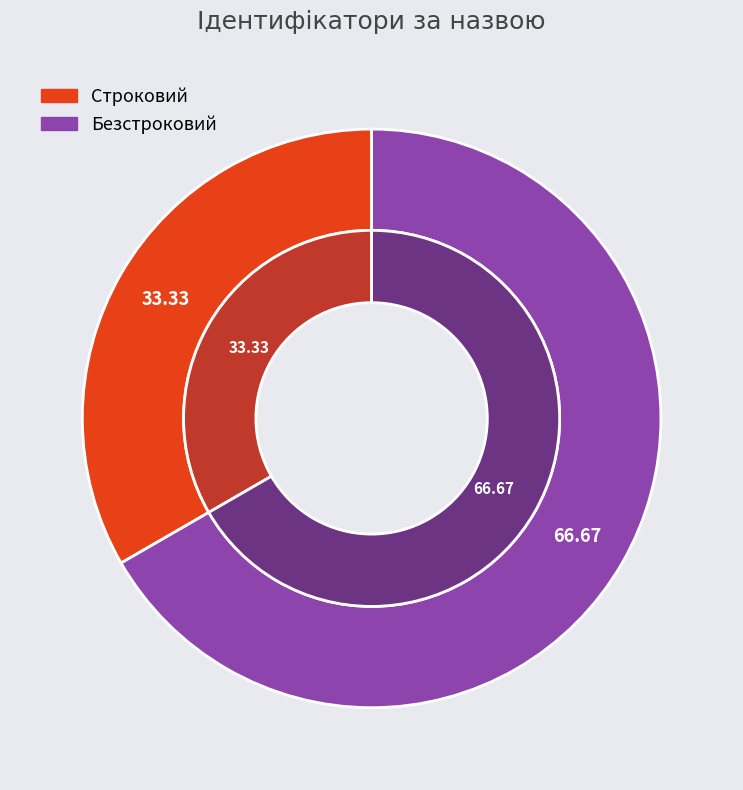

Does Безстроковий represent more than half of the total?

Yes